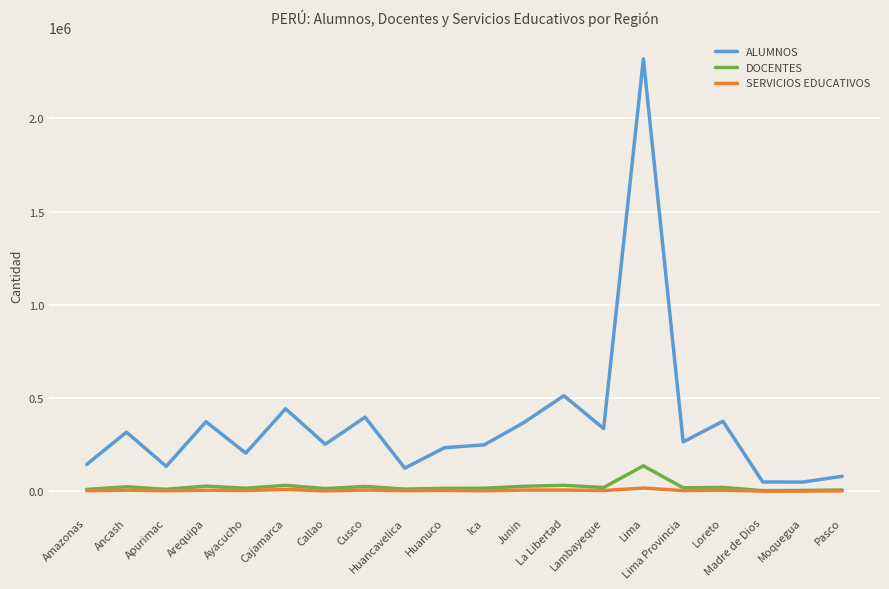

What is the maximum value shown in the chart?

2319511